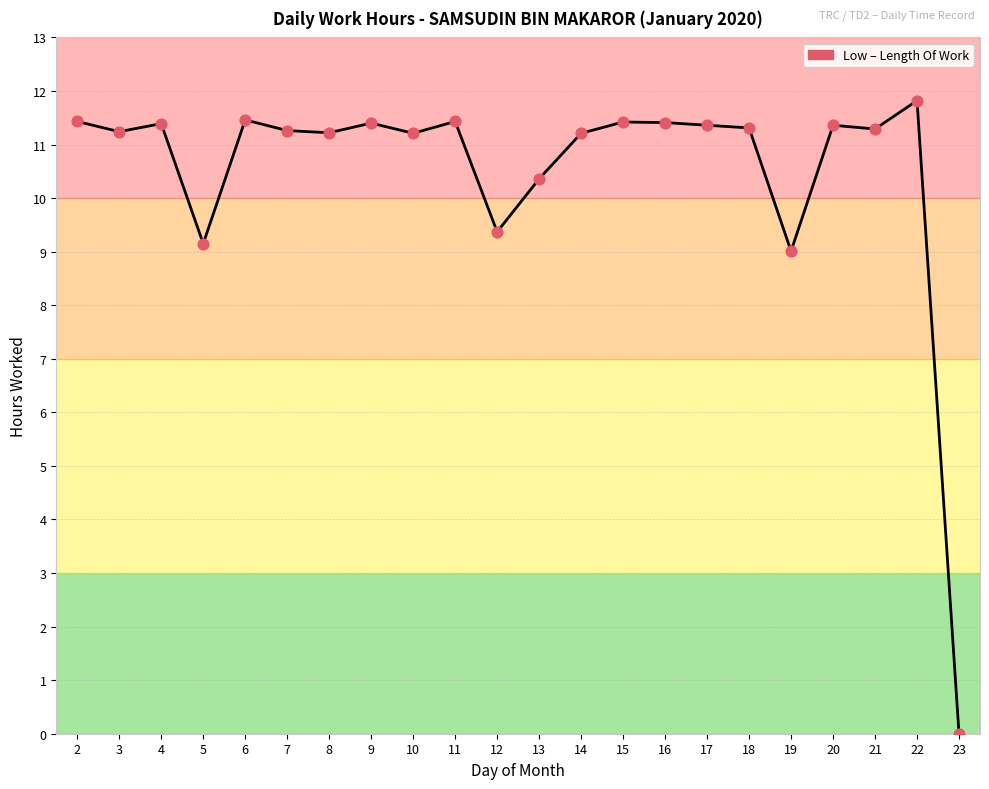

What is the ratio of the value at 16 to the value at 11?

1.0